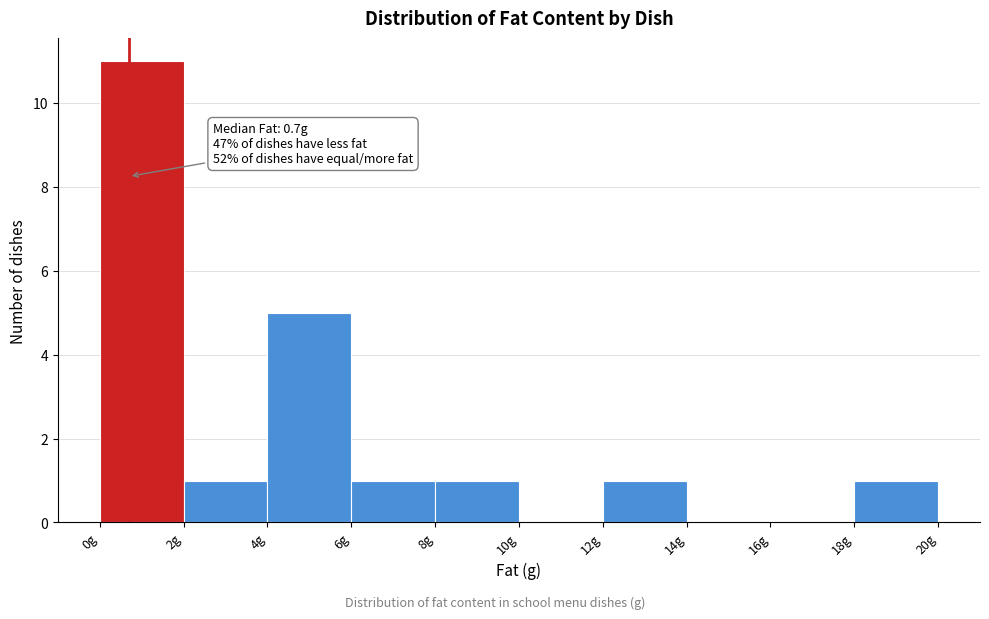

Which range on the x-axis has the tallest bar?

0 to 2